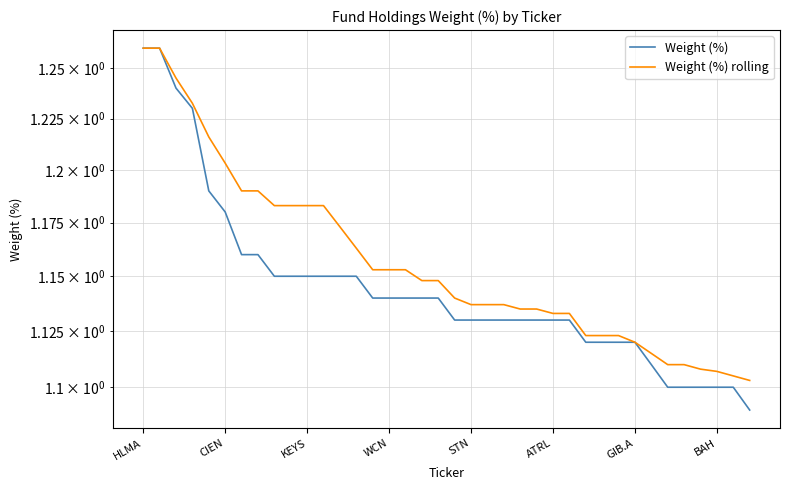

True or false: Weight (%) and Weight (%) rolling intersect in this chart.

False